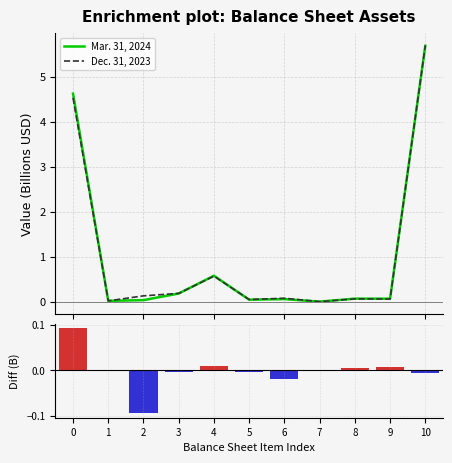

What are all the series names shown in the legend?

Mar. 31, 2024, Dec. 31, 2023